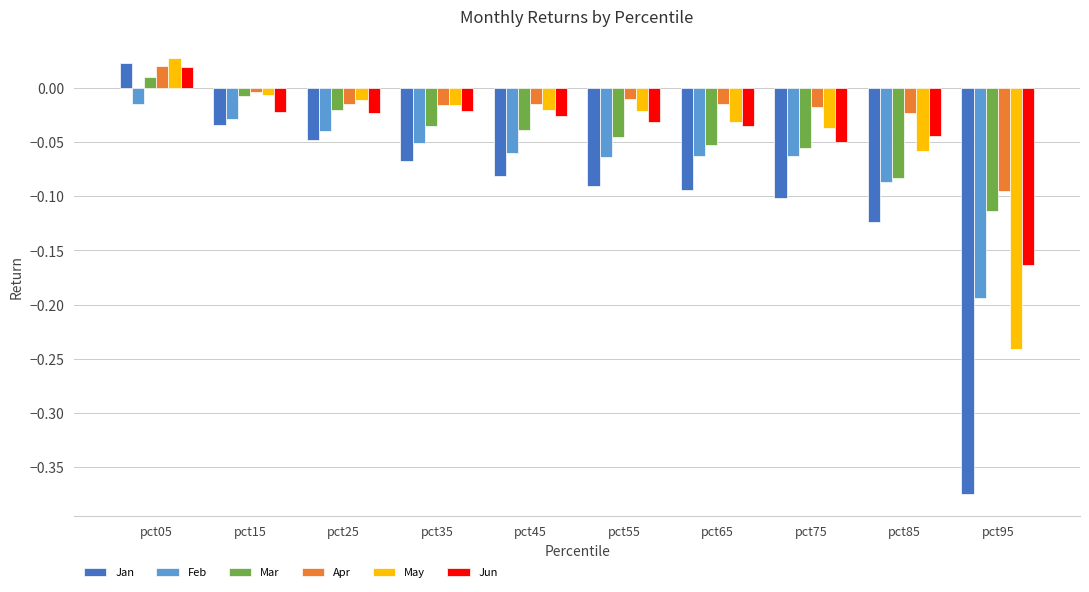

At which label does Mar reach its peak?

pct05